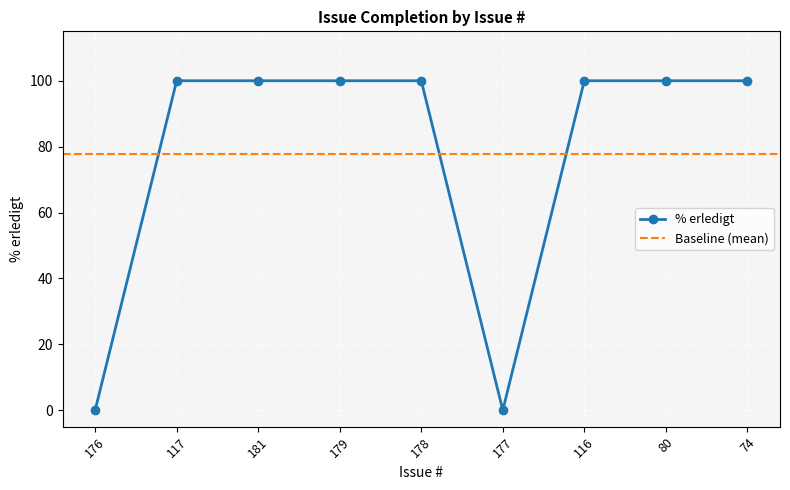

Is it true that the value at 176 is 0?

True